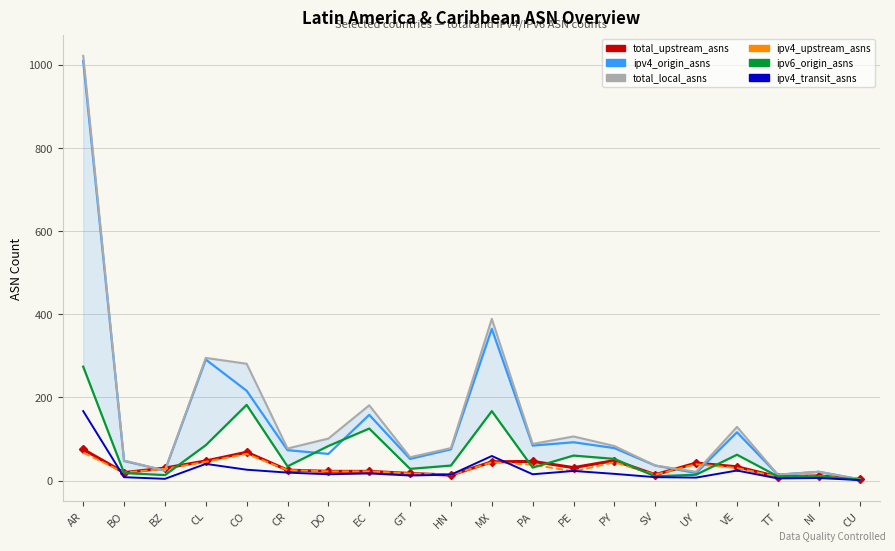

How many distinct data groups are displayed?

6